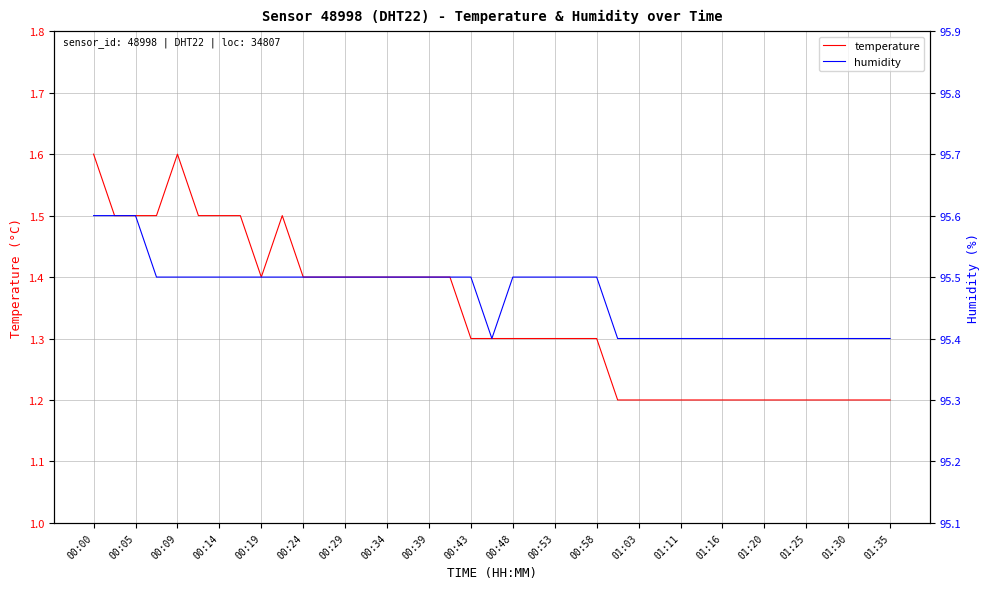

List the series in order of their peak value, highest first.

humidity, temperature